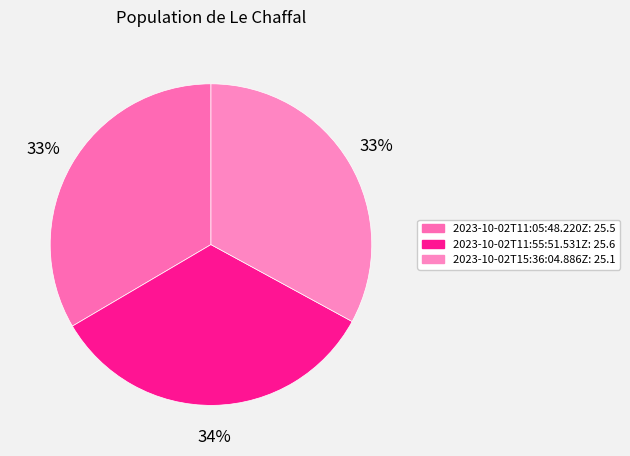

Count the number of slices in the pie.

3